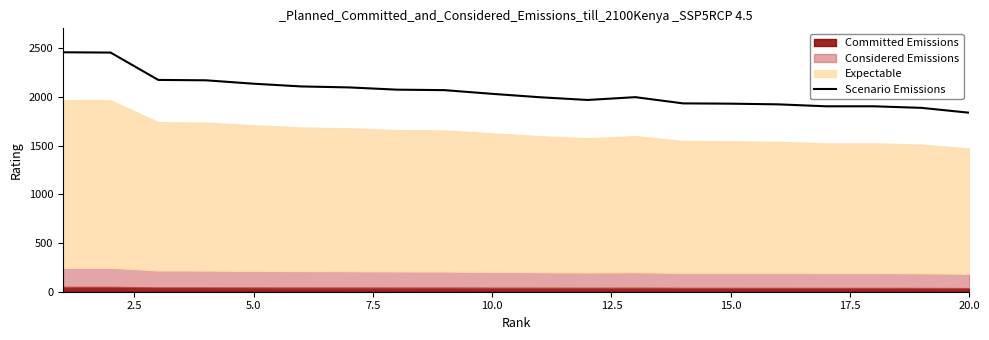

Reading left to right, what are all the values shown in this chart?

2460	2457	2176	2172	2137	2109	2099	2076	2071	2033	1998	1970	1999	1935	1932	1925	1905	1905	1889	1839